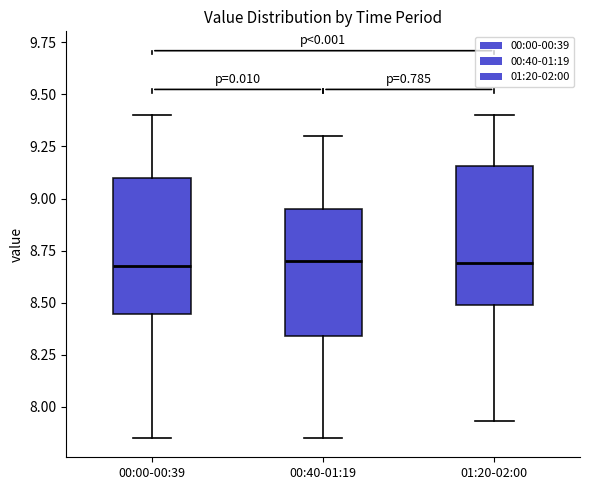

Where is the upper edge of the box for 00:00-00:39 on the y-axis? The values are not printed on the chart, so give them approximately, as read against the axis.

9.10